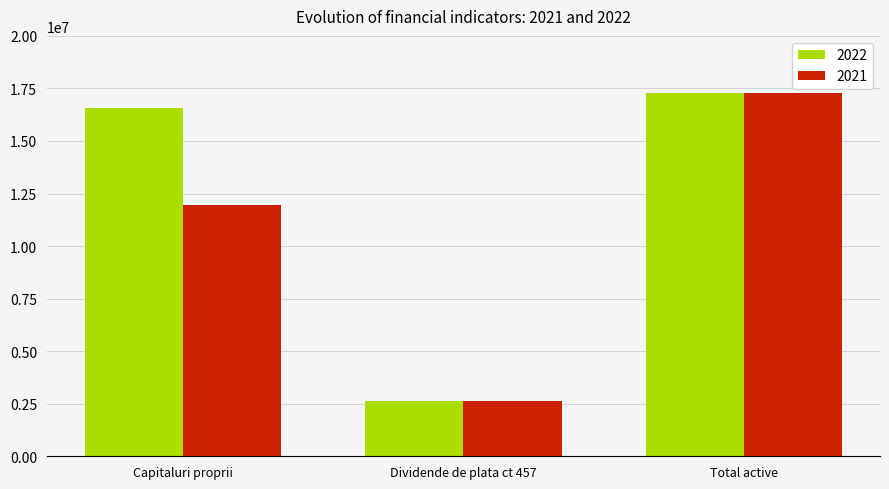

What is the difference between the maximum and second lowest values in the 2021 series?

5305107.0